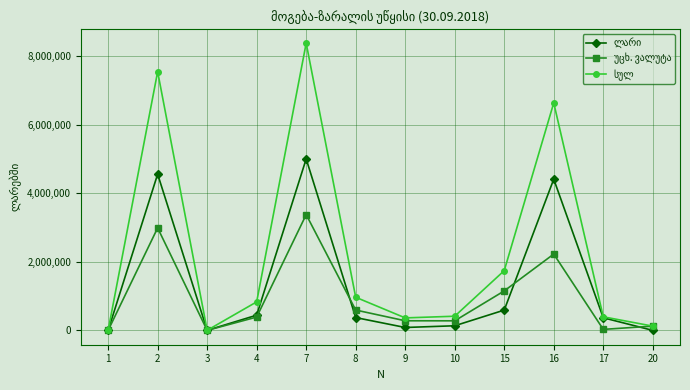

What is the maximum value shown in the chart?

8372482